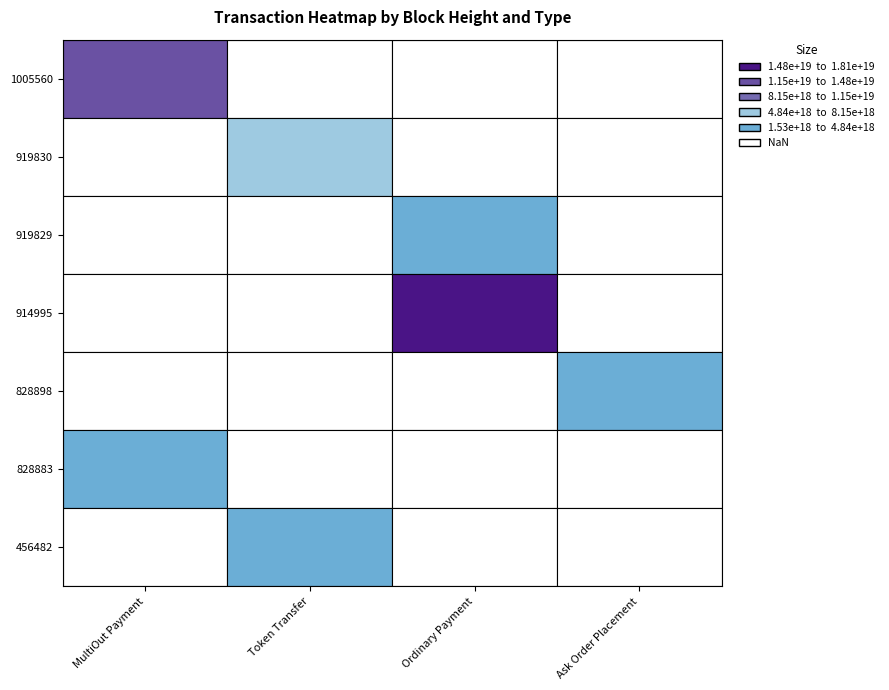

What is the spread (max minus min) of values at 828883?

1758582705010894336